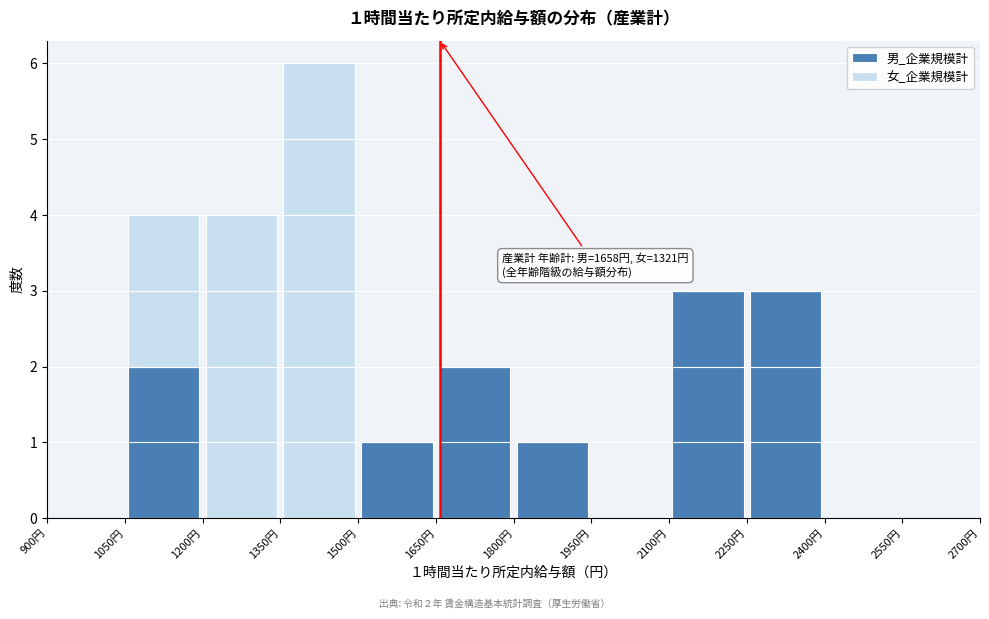

Which range on the x-axis has the tallest stacked bar (by total height)?

1350 to 1500